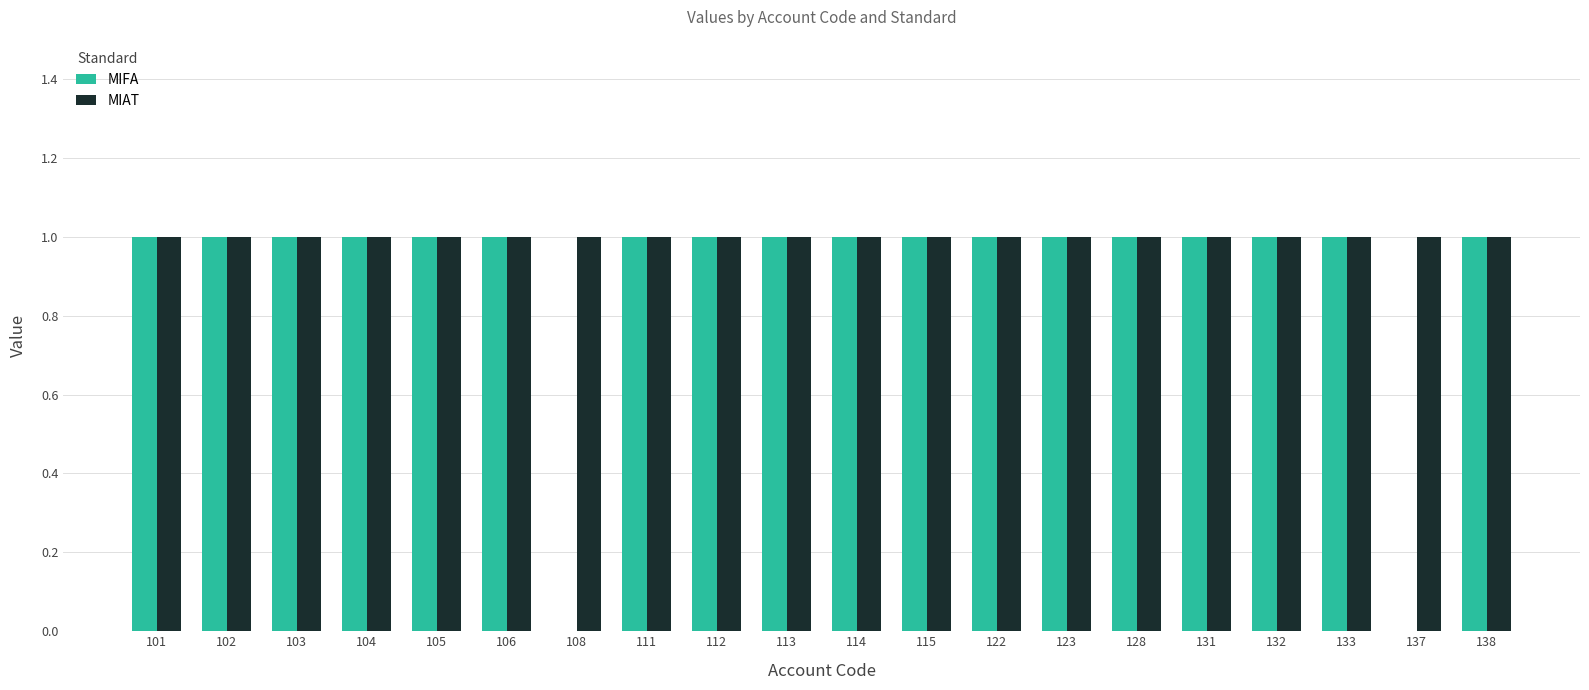

Is it true that MIFA equals 0 at 102?

False